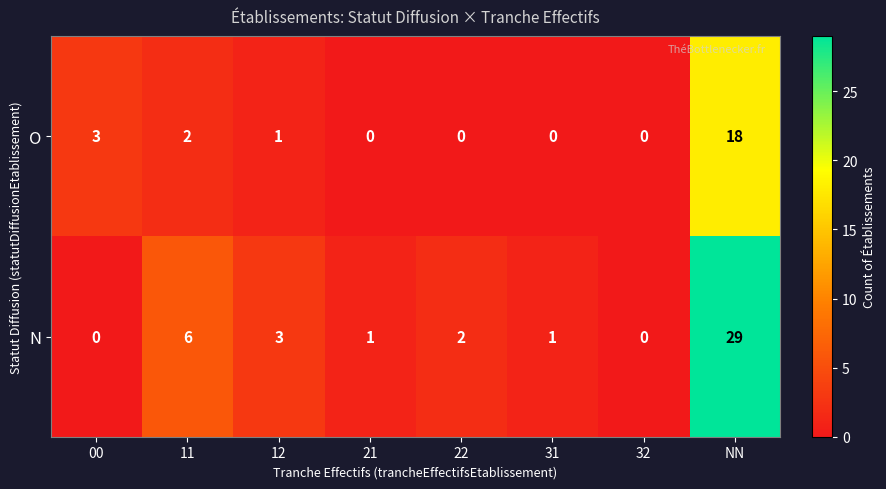

List the series in order of their peak value, highest first.

N, O